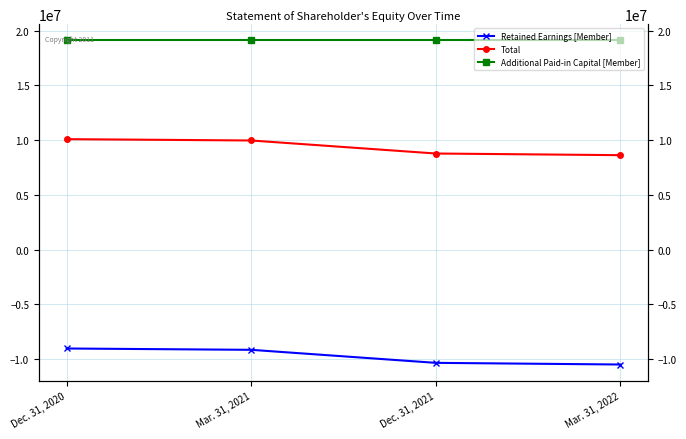

Reading left to right, what are all the values shown in this chart?

Retained Earnings [Member]: Dec. 31, 2020=-9042499	Mar. 31, 2021=-9163854	Dec. 31, 2021=-10354466	Mar. 31, 2022=-10505617
Total: Dec. 31, 2020=10085327	Mar. 31, 2021=9963972	Dec. 31, 2021=8773360	Mar. 31, 2022=8622209
Additional Paid-in Capital [Member]: Dec. 31, 2020=19111060	Mar. 31, 2021=19111060	Dec. 31, 2021=19111060	Mar. 31, 2022=19111060